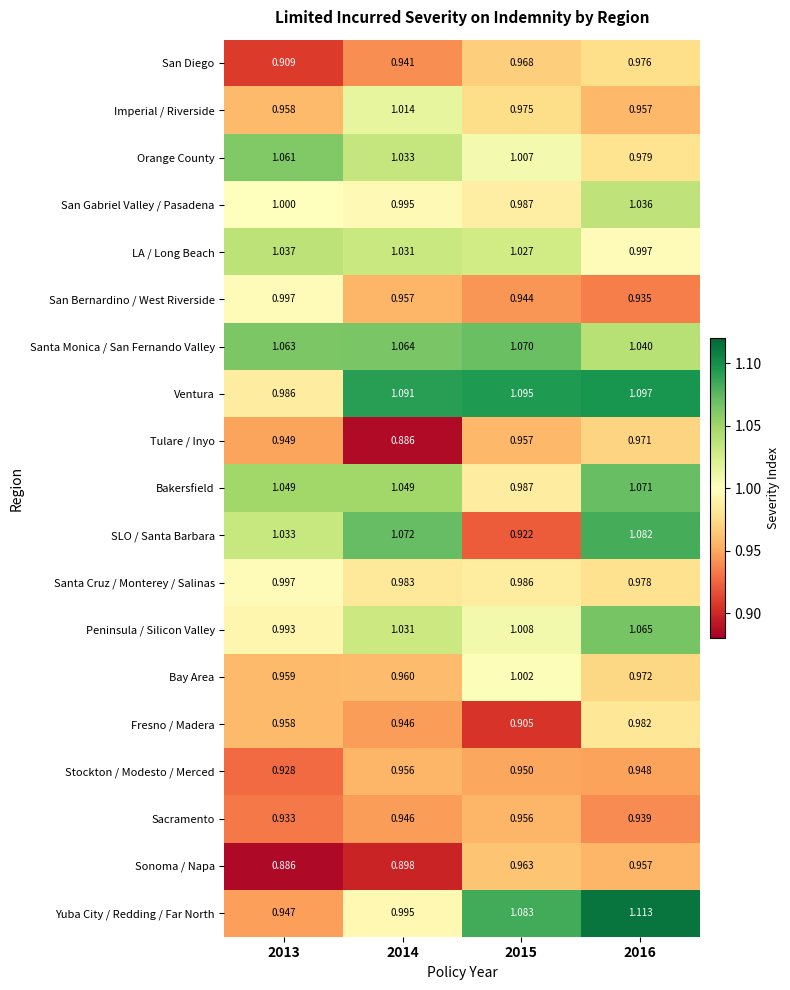

Which series has the largest range (max minus min)?

Yuba City / Redding / Far North